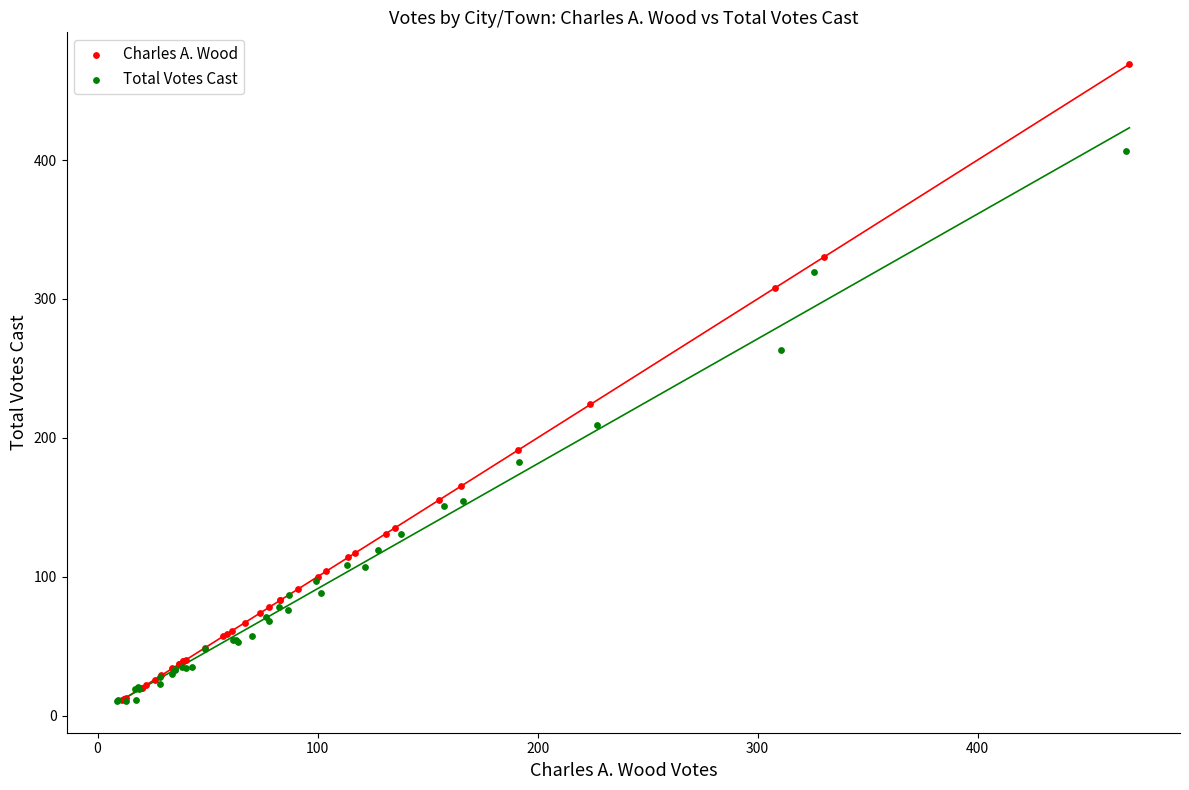

Which series has the widest spread of Y values?

Charles A. Wood